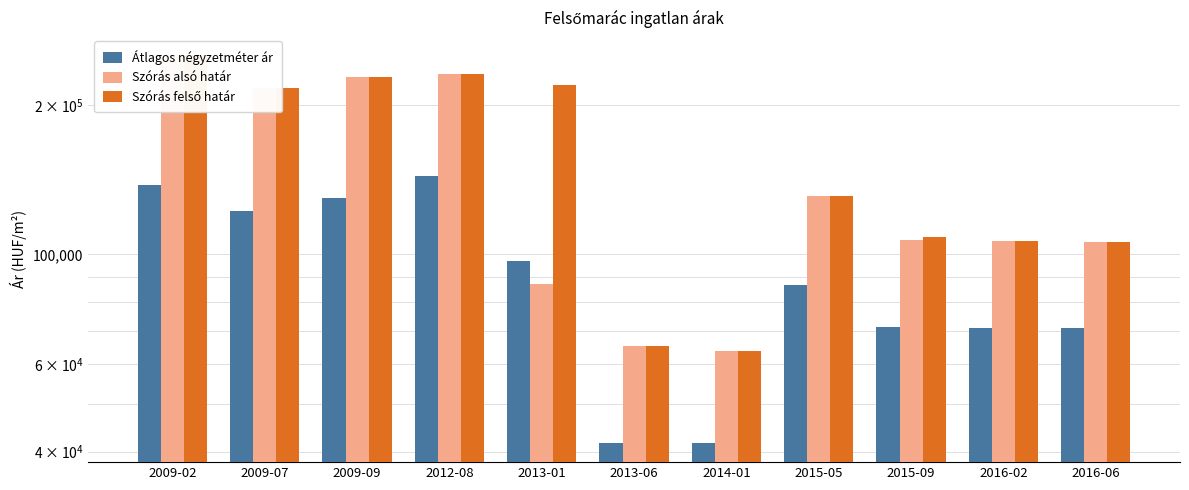

Is the value of Szórás felső határ at 2016-06 greater than the value of Szórás alsó határ at 2016-06?

No